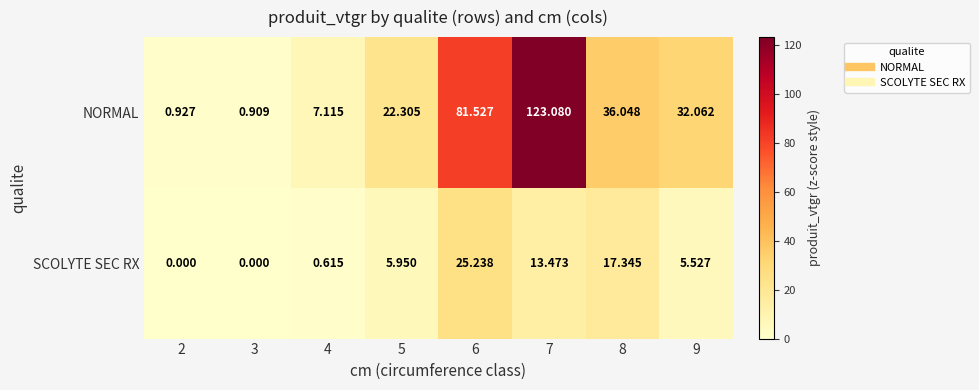

Which series has the largest range (max minus min)?

NORMAL